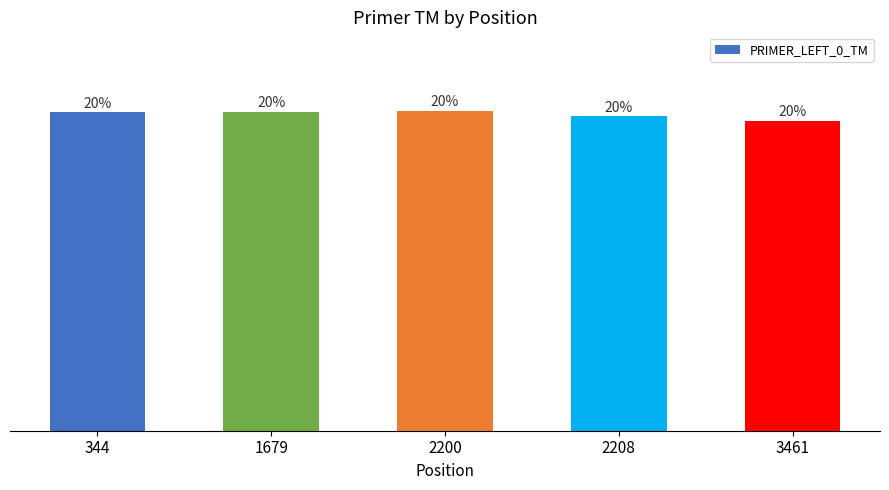

What is the change in value from 2200 to 3461?

-1.9